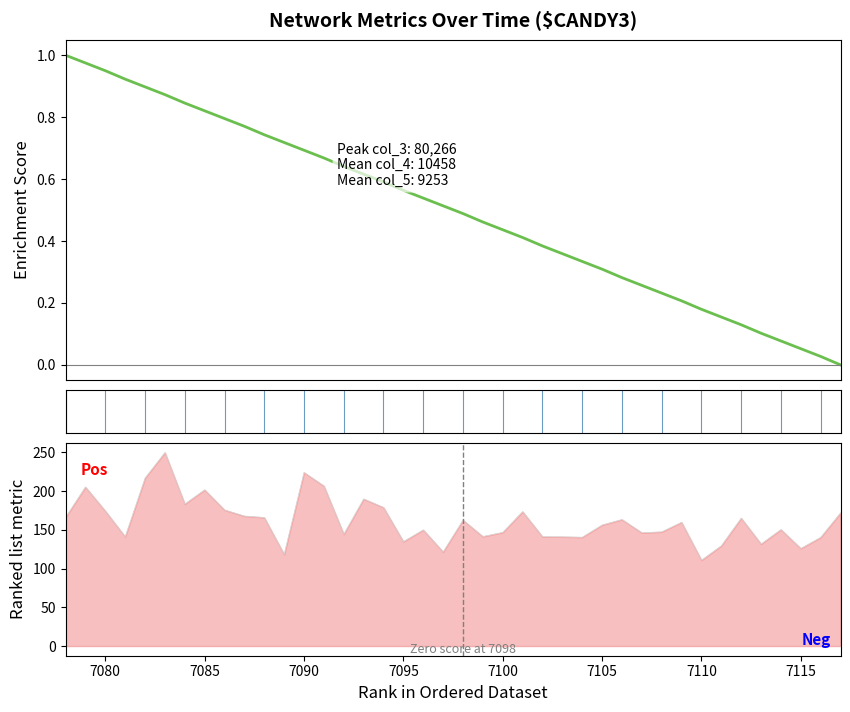

How many distinct data groups are displayed?

2